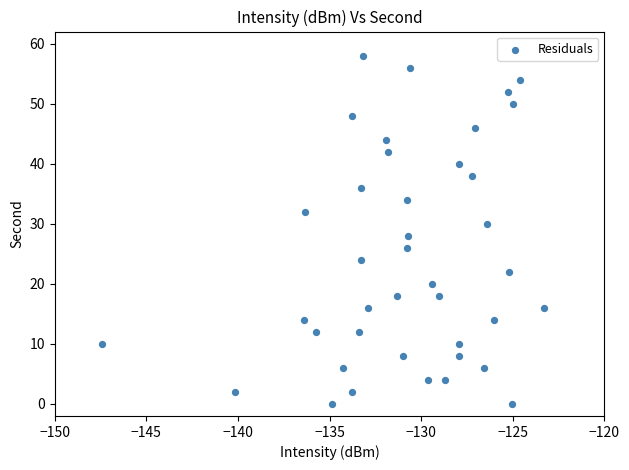

How many points are shown in the scatter plot?

40